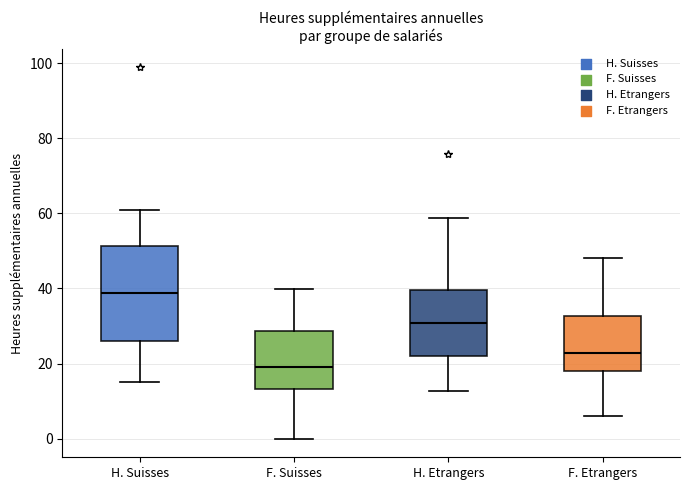

Reading left to right, transcribe this box plot: for each box, give where its median line is, the range the box spans, and where its two whiskers end, as read against the y-axis. The values are not printed on the chart, so give them approximately, as read against the axis.

H. Suisses: median 38, box 26 to 52, whiskers 16 to 62
F. Suisses: median 20, box 14 to 28, whiskers 0 to 40
H. Etrangers: median 30, box 22 to 40, whiskers 12 to 58
F. Etrangers: median 22, box 18 to 32, whiskers 6 to 48